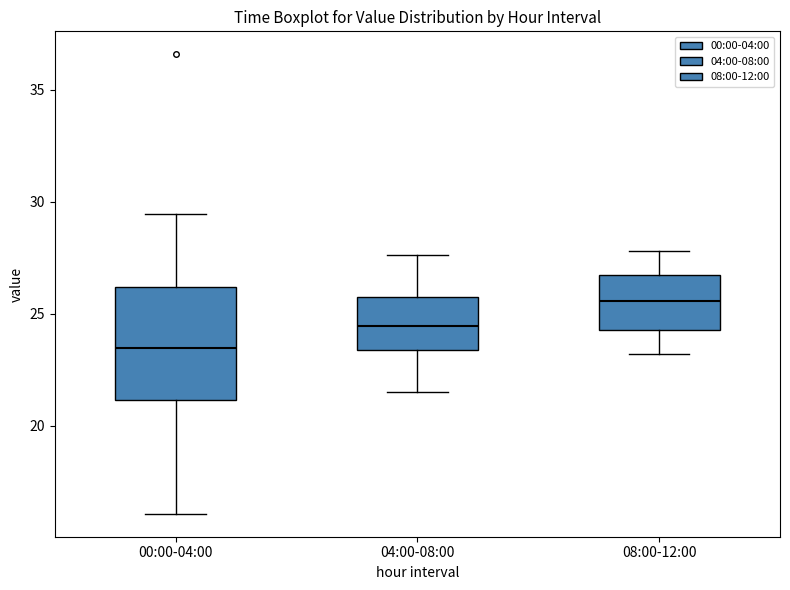

Which box's median line is the highest?

08:00-12:00